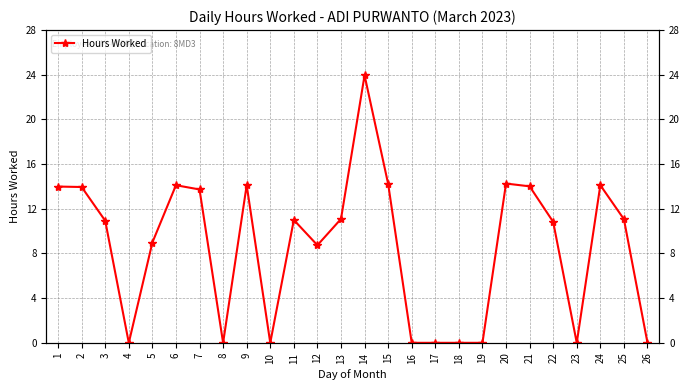

How many data points are above 11?

12